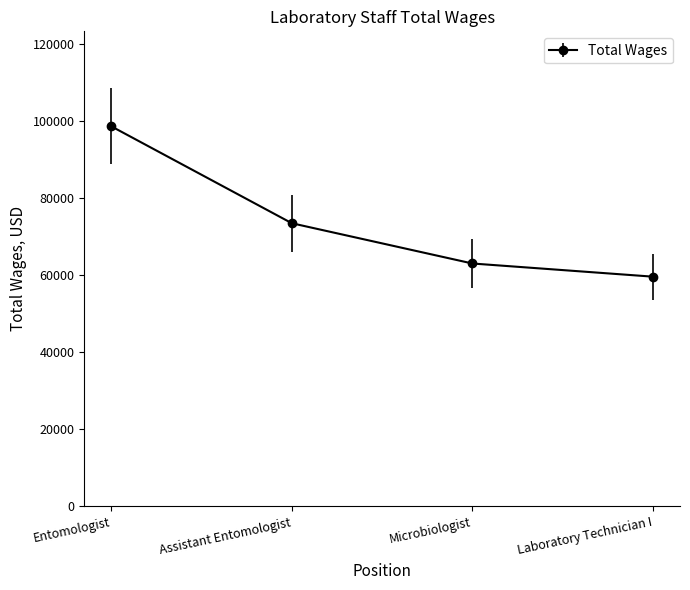

At which label is the value closest to 79117?

Assistant Entomologist